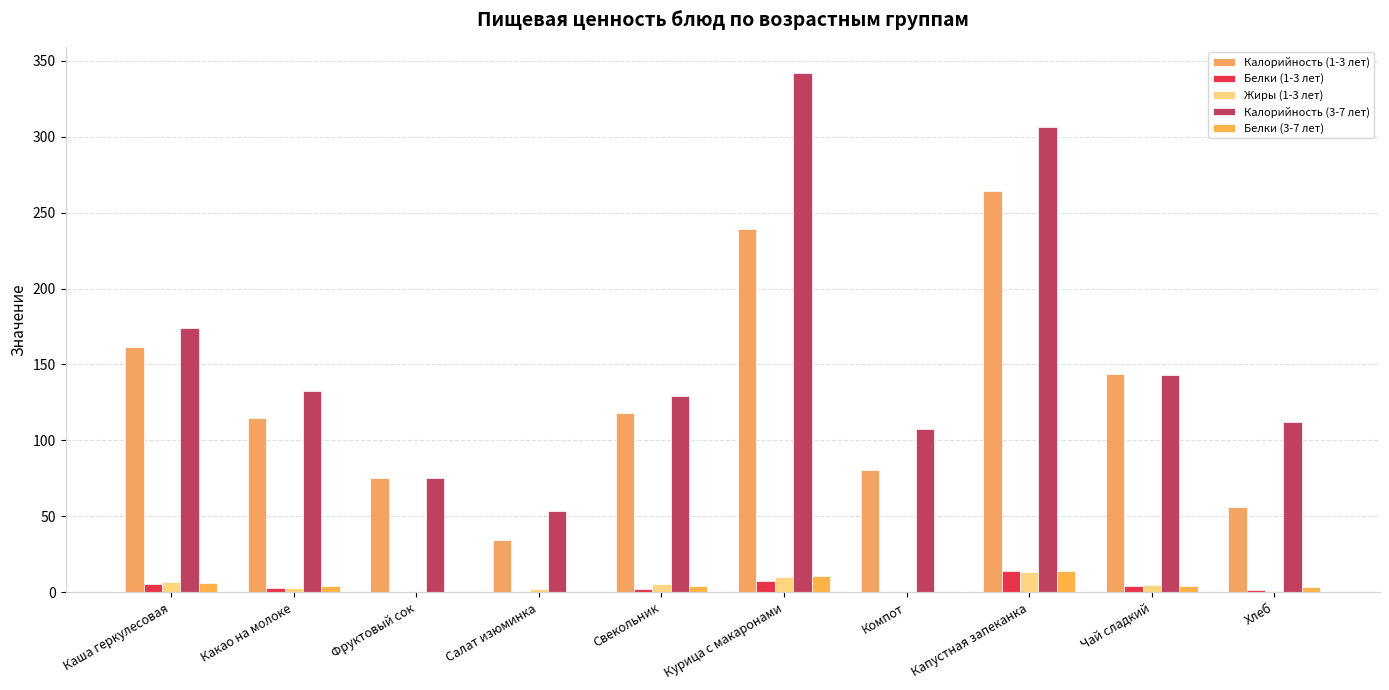

Does the chart contain stacked bars?

No